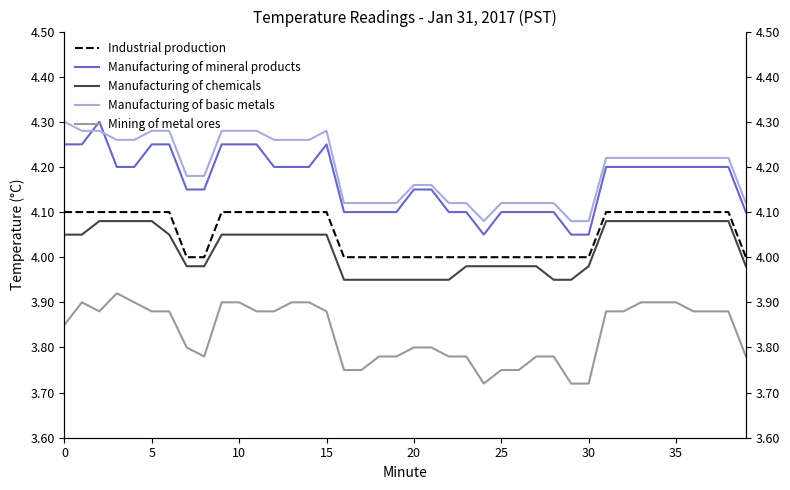

What is the label of the 12th point from the right?

28